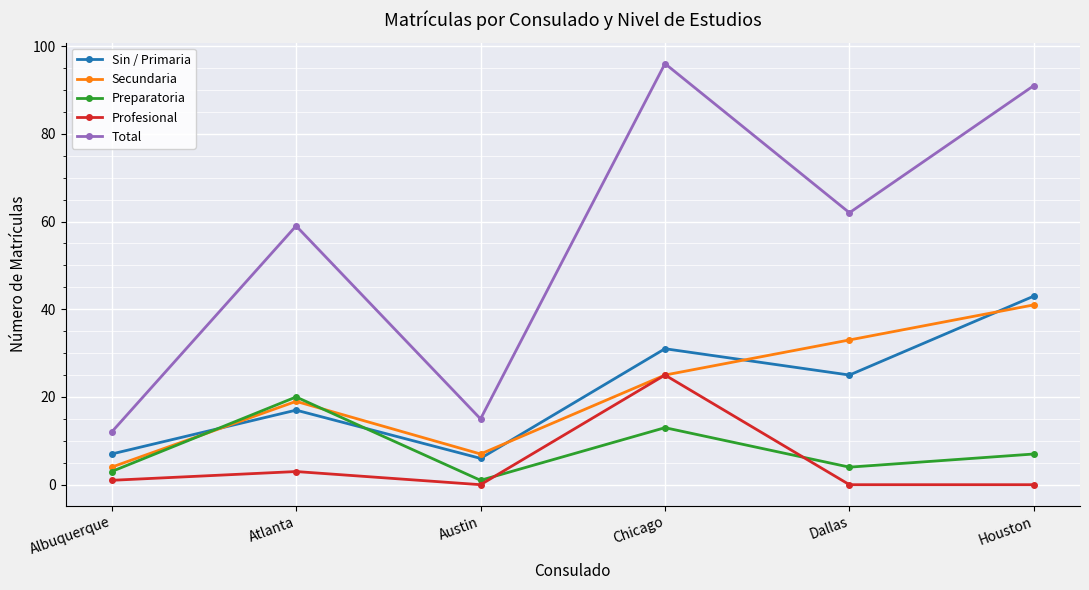

What is the approximate value of Total at Chicago?

96